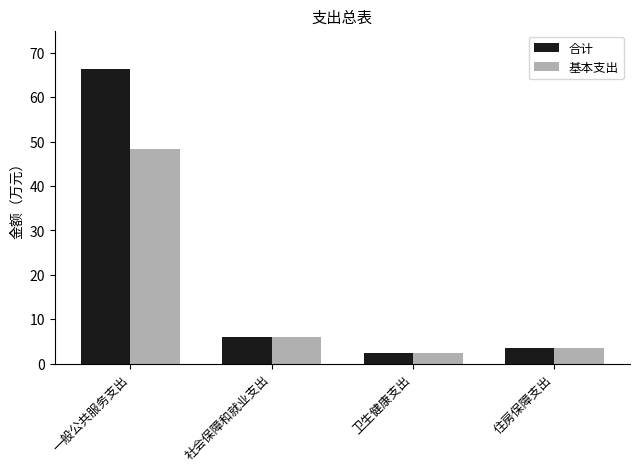

List the series in order of their peak value, lowest first.

基本支出, 合计